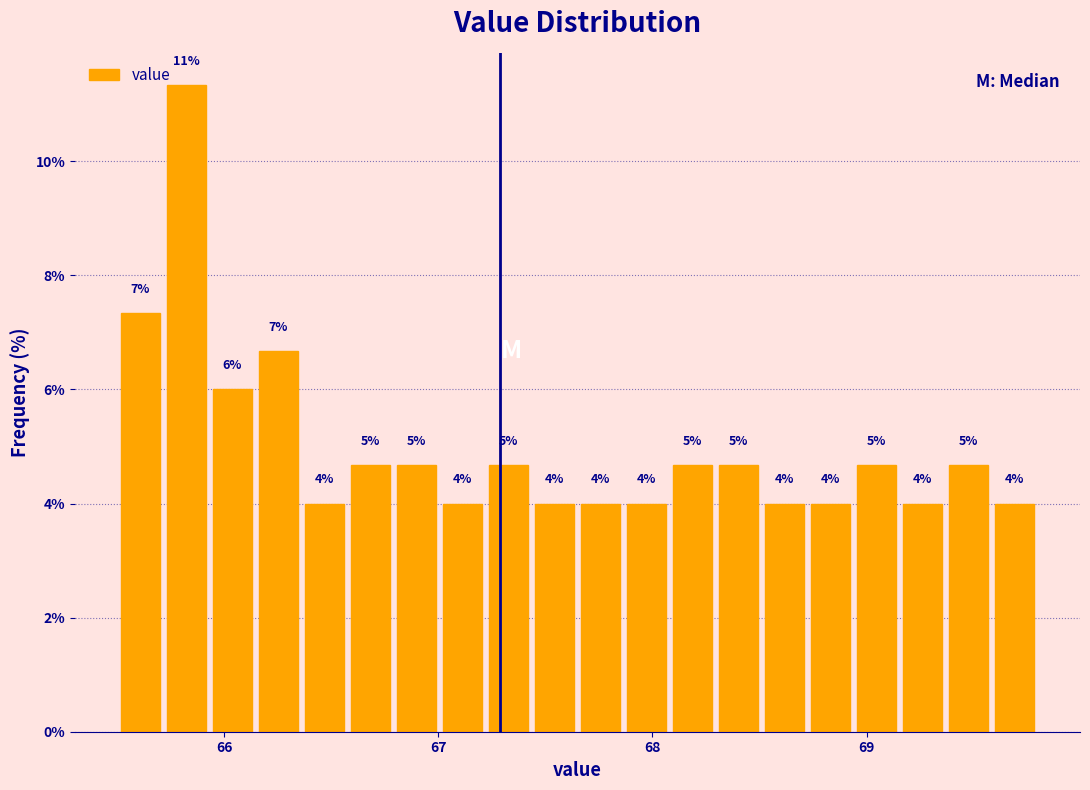

Around what value on the x-axis is the tallest bar? Give the approximate position of its centre, as read against the axis.

65.8